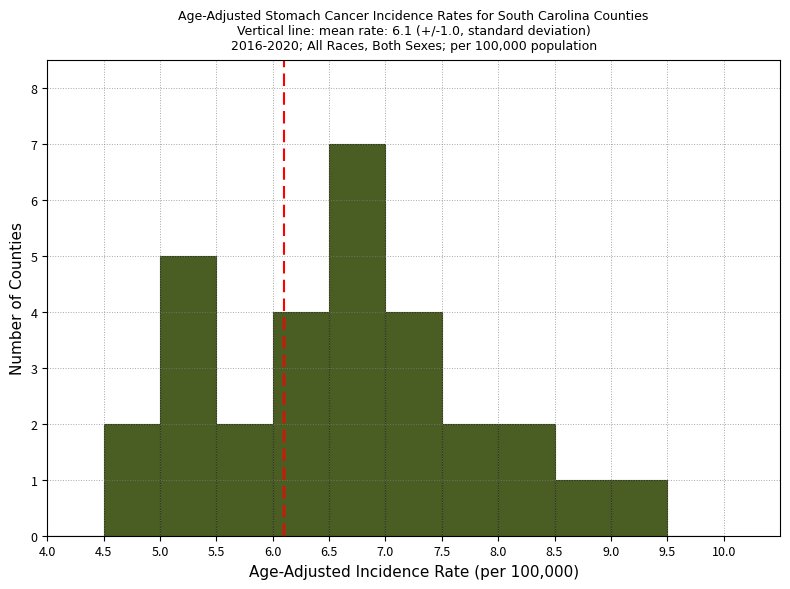

Which range on the x-axis has the tallest bar?

6.5 to 7.0